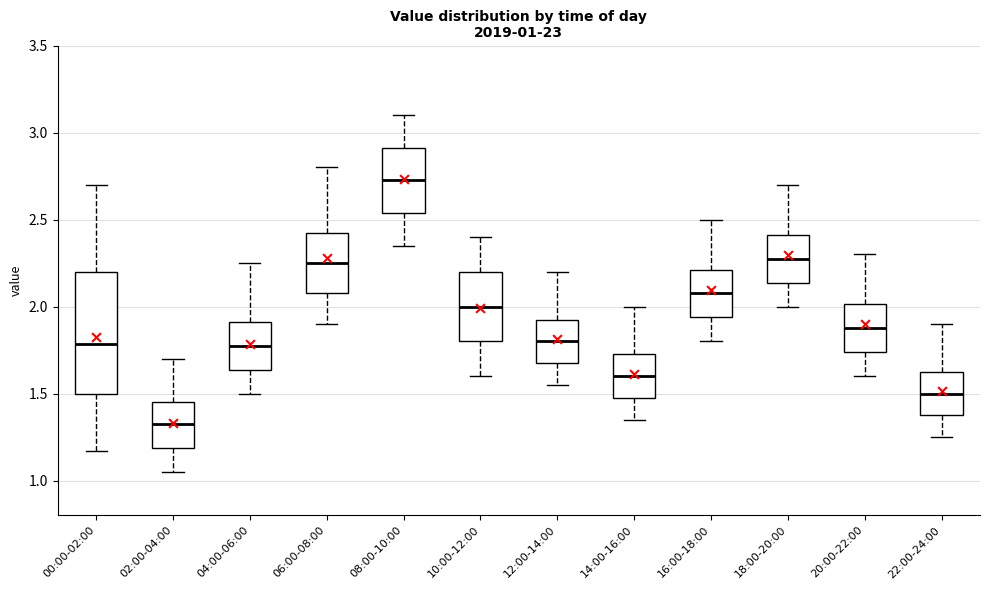

Which box has the highest median line?

08:00-10:00